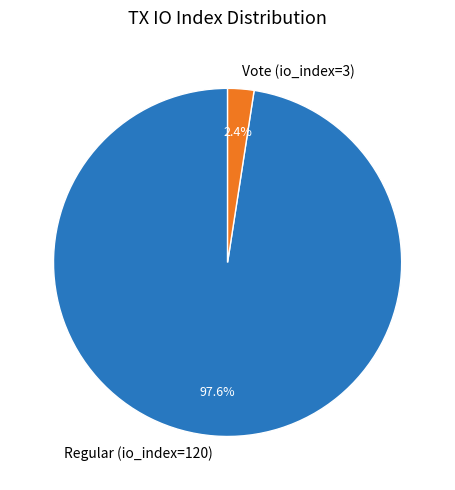

To the nearest percent, what is the combined percentage of Vote (io_index=3) and Regular (io_index=120)?

100%